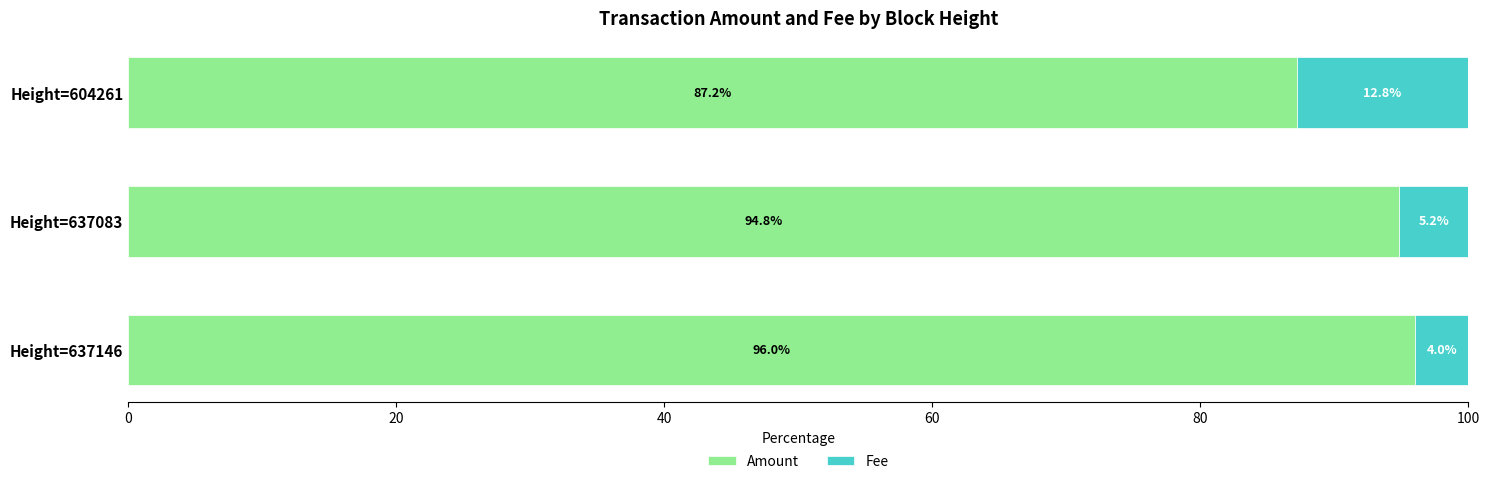

What is the average value of the Amount series?

92.7